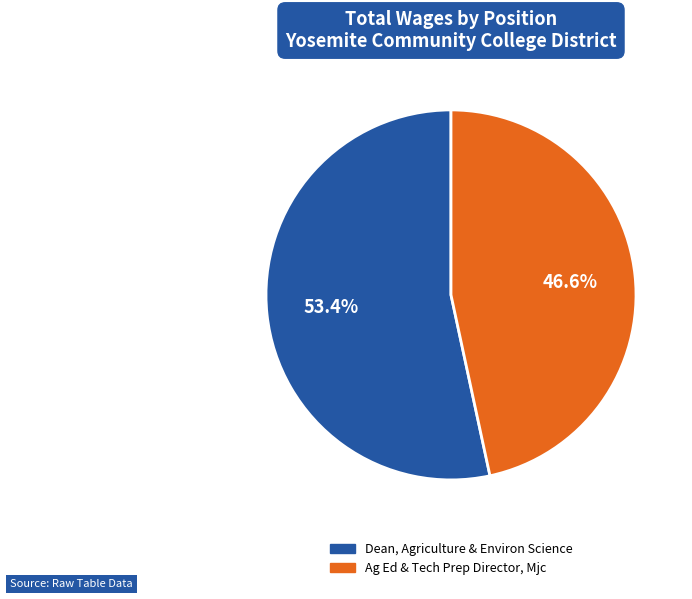

Does Dean, Agriculture & Environ Science account for over 50% of the chart?

Yes